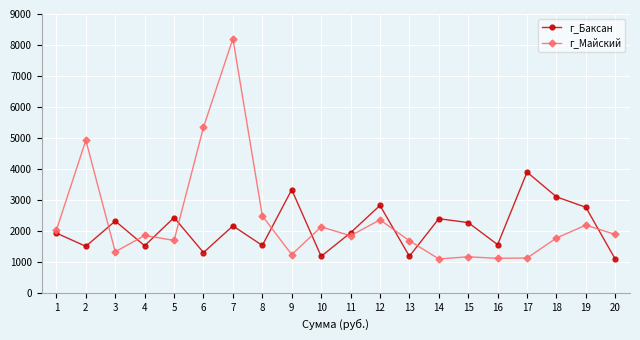

List the series in order of their peak value, lowest first.

г_Баксан, г_Майский